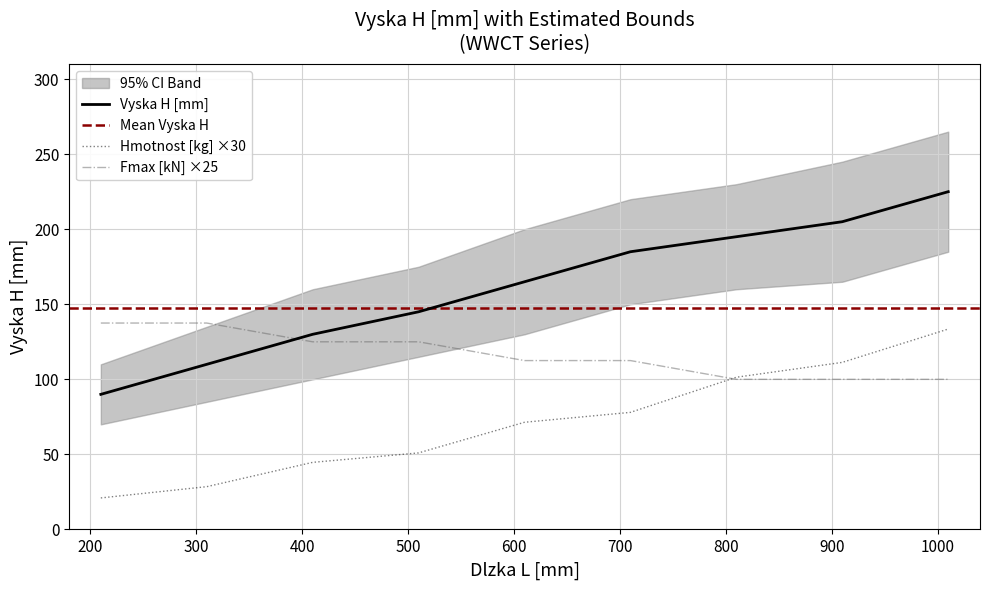

What is the highest value of the Vyska H [mm] series?

225.0